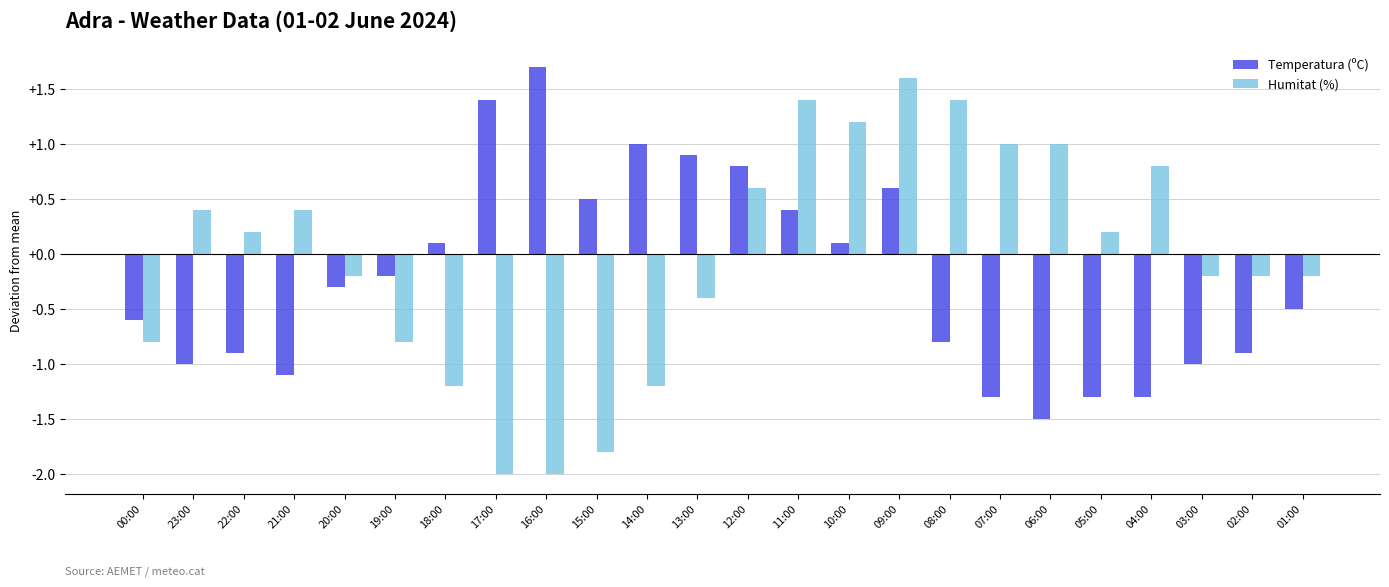

Which series has the largest total across all categories?

Humitat (%)